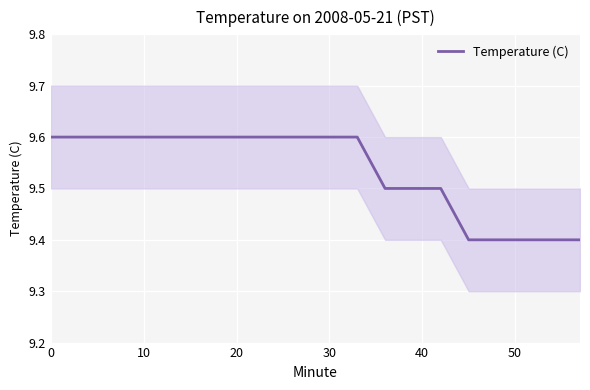

What is the difference between the maximum and minimum values?

0.2